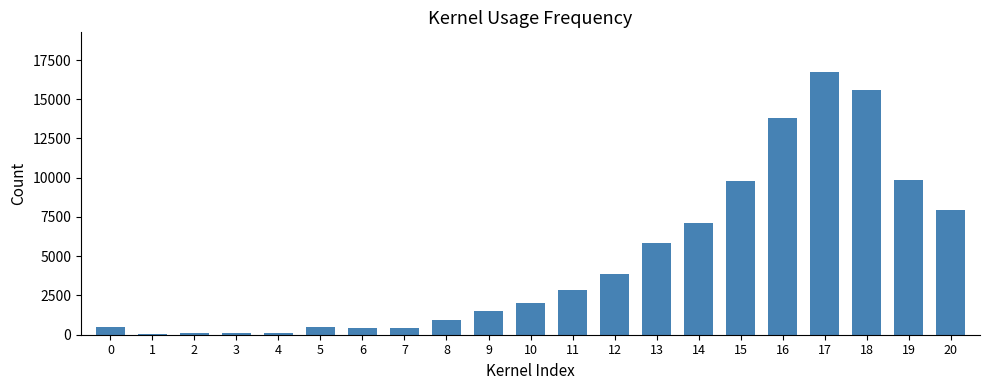

The chart shows a value of 2845 at 11. True or false?

True